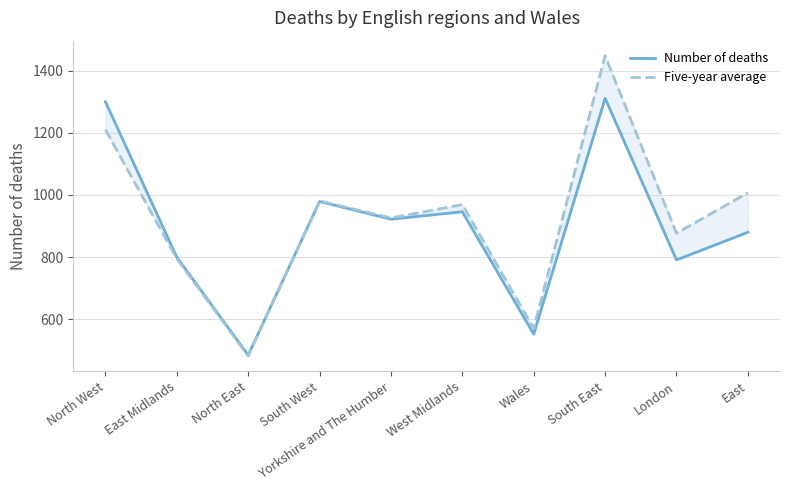

What are all the series names shown in the legend?

Number of deaths, Five-year average